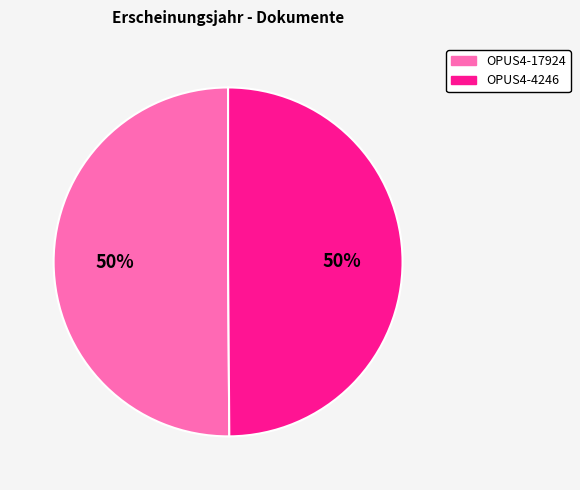

What is the ratio of the value at OPUS4-17924 to the value at OPUS4-4246?

1.0